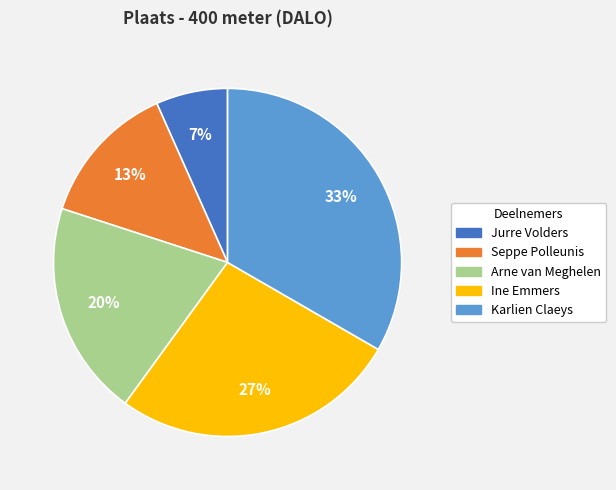

Which slice is the largest?

Karlien Claeys